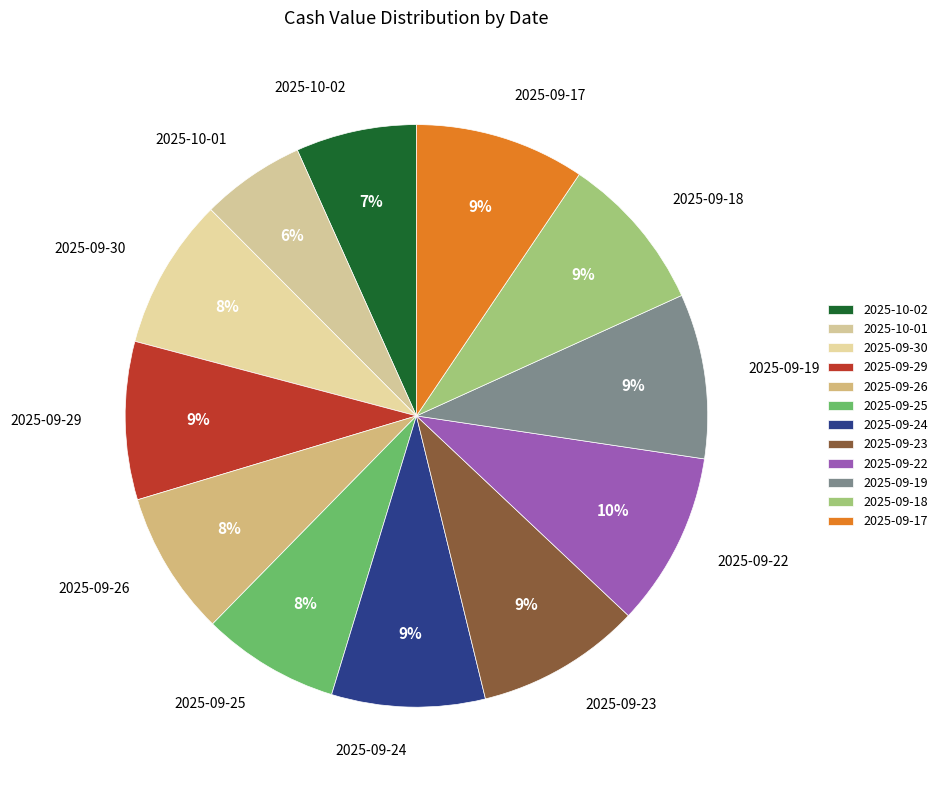

Is there a majority slice in this chart?

No